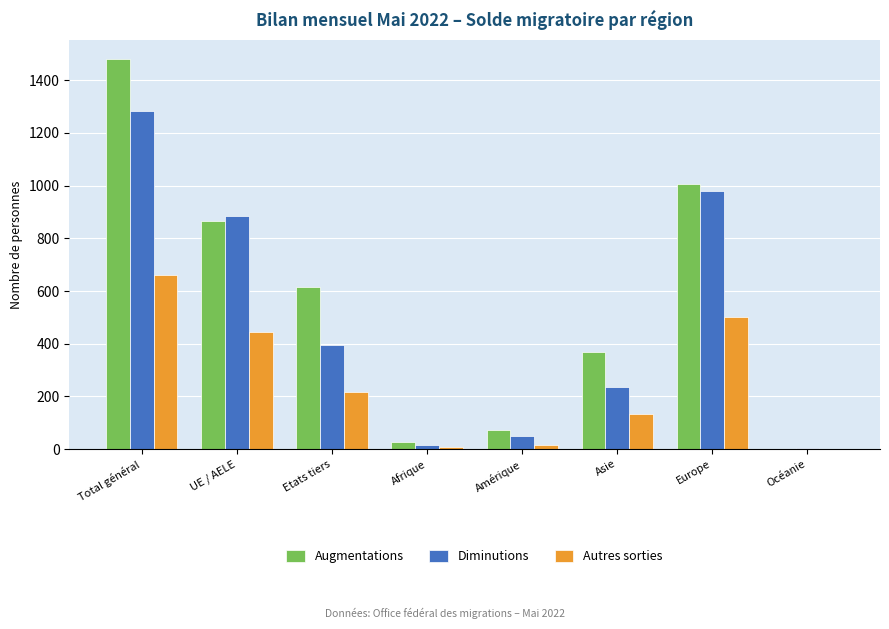

How many groups of bars are there?

8